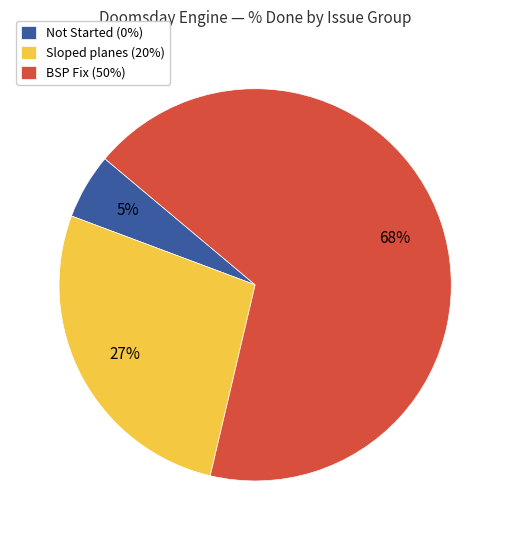

Which slice is the smallest?

Not Started (0%)